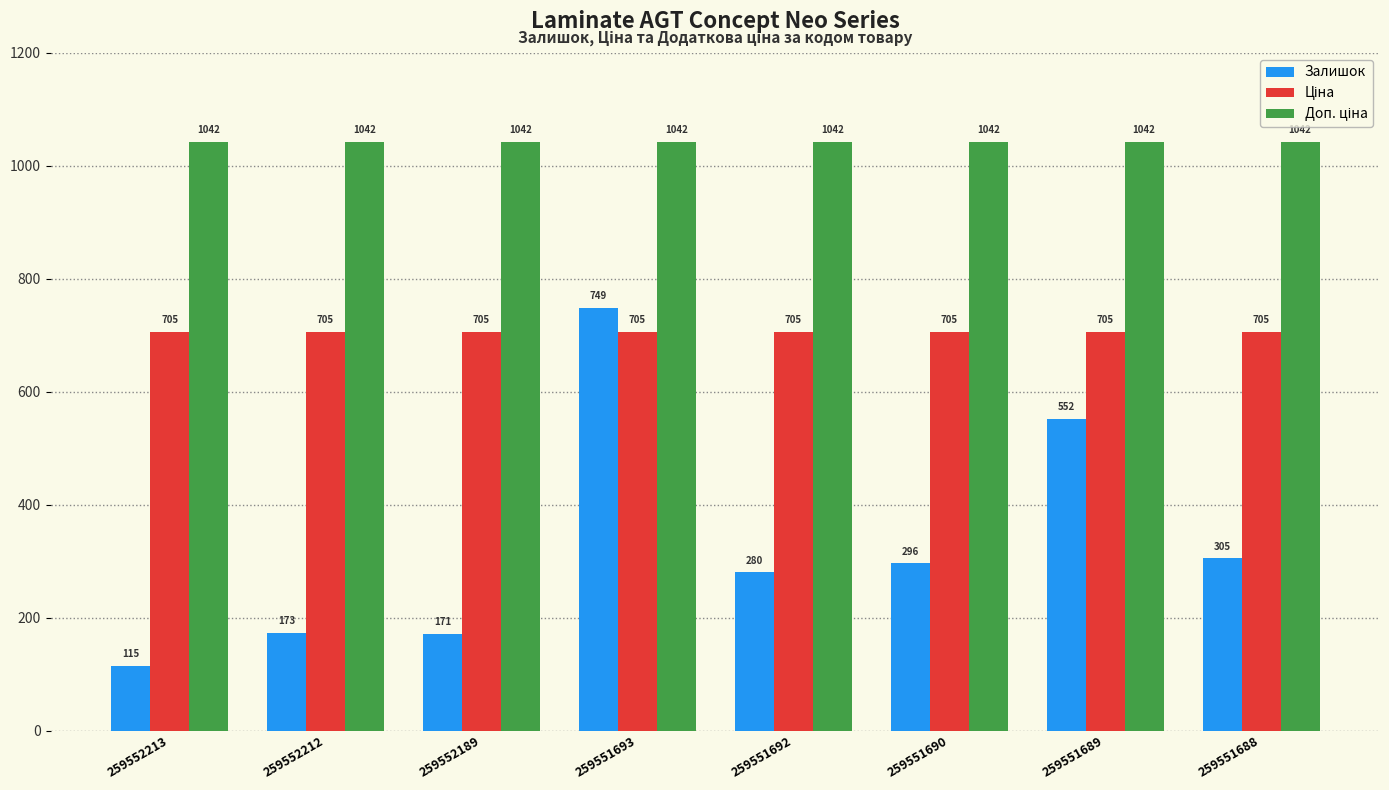

What is the minimum value shown in the chart?

115.0